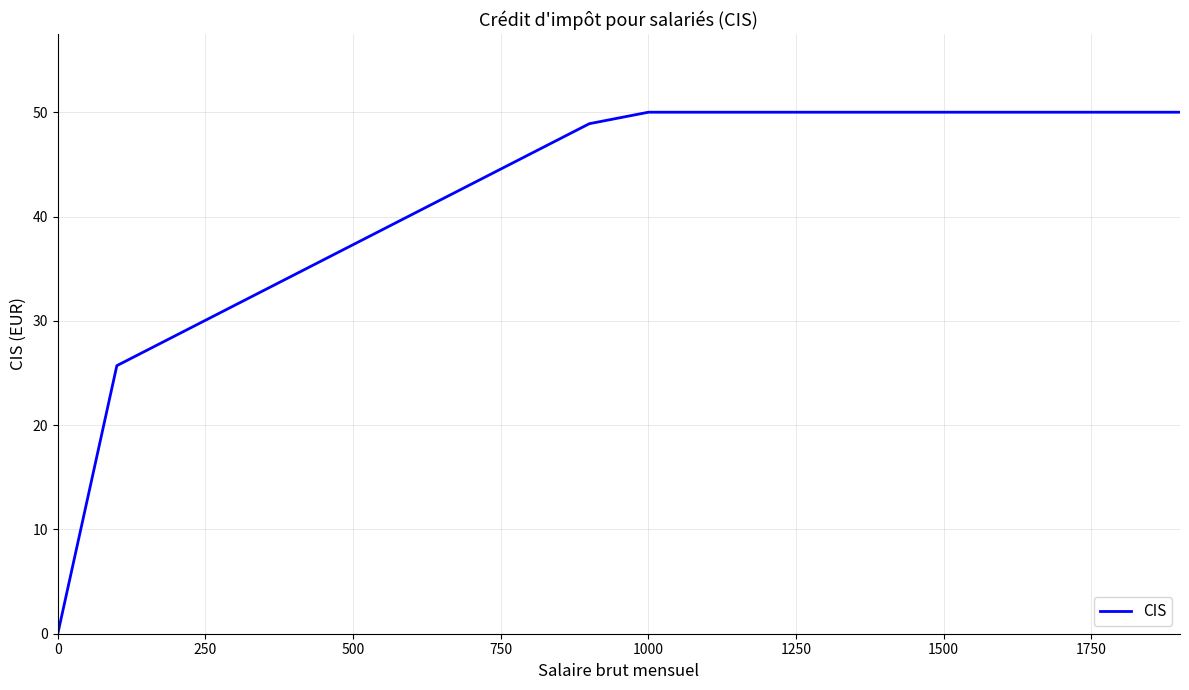

What is the maximum value shown in the chart?

50.0